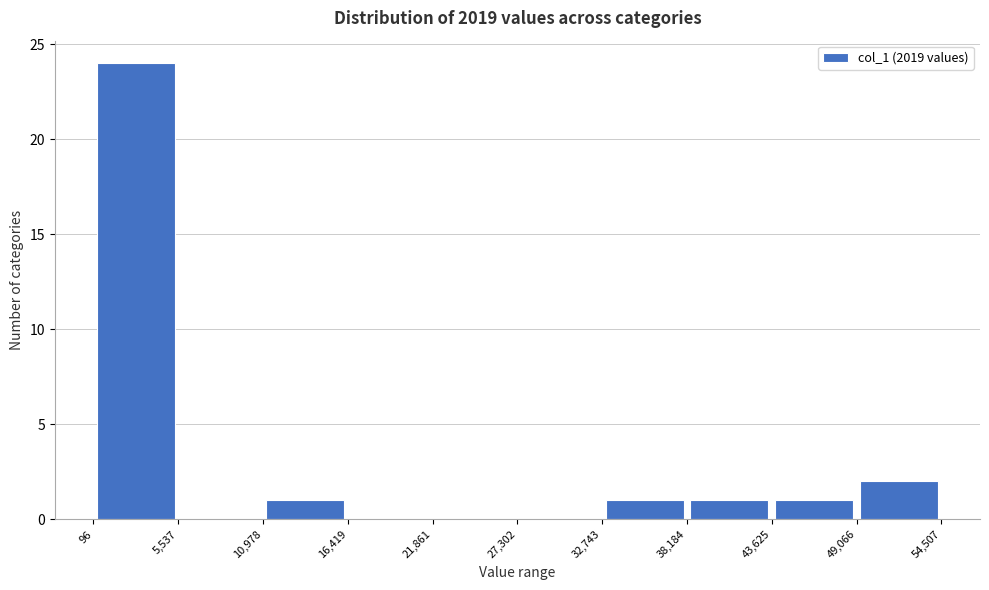

Reading left to right, transcribe this chart: for each bar, give the range it covers on the x-axis and its height. The values are not printed on the chart, so give them approximately, as read against the axis.

96 to 5,537: 24
5,537 to 10,978: 0
10,978 to 16,419: 1
16,419 to 21,861: 0
21,861 to 27,302: 0
27,302 to 32,743: 0
32,743 to 38,184: 1
38,184 to 43,625: 1
43,625 to 49,066: 1
49,066 to 54,507: 2